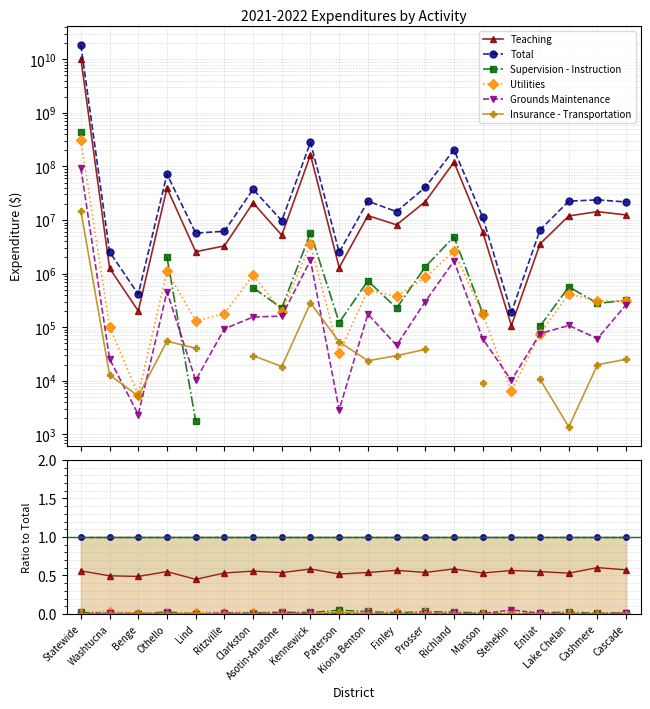

What is the label of the 14th point from the right?

Clarkston